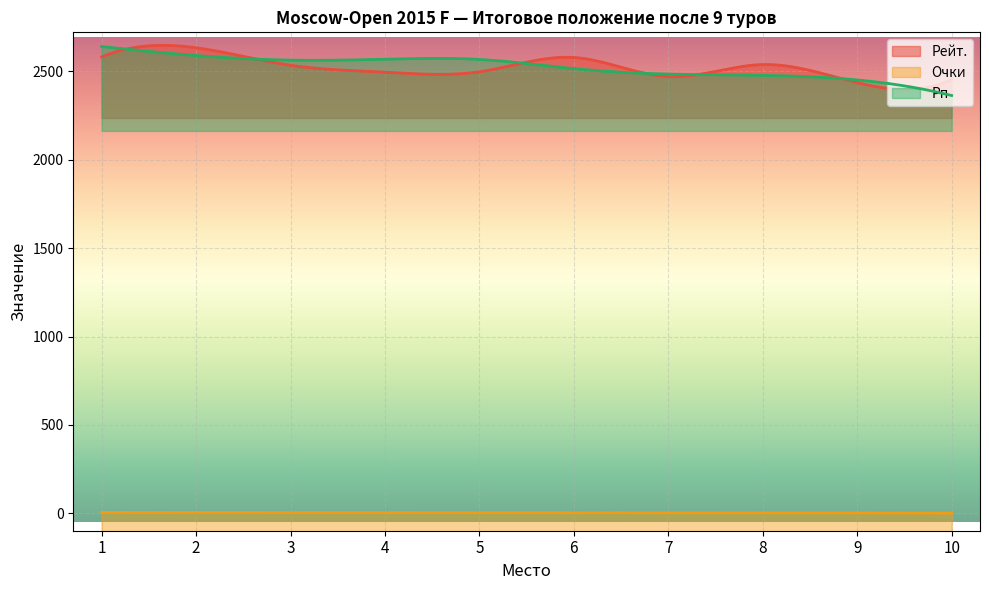

What is the value of the Очки point at the 5th from the left?

5.0